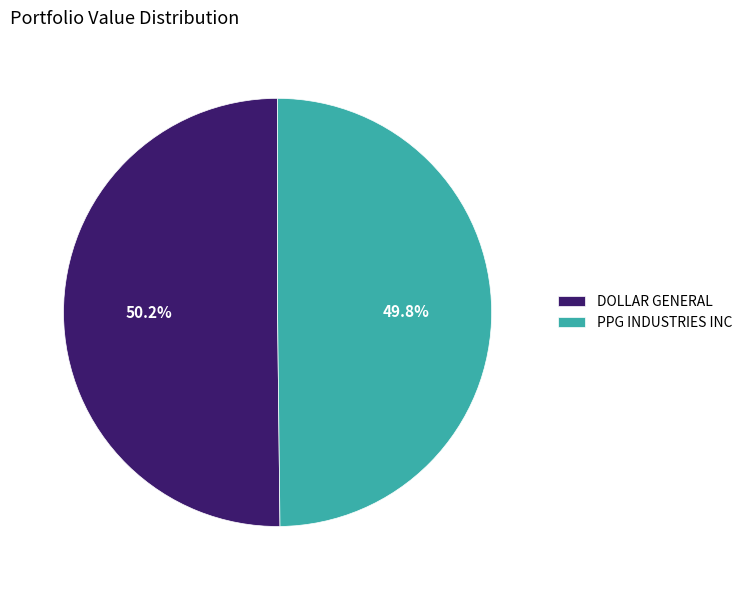

Combined, what portion of the pie is DOLLAR GENERAL and PPG INDUSTRIES INC?

100.0%